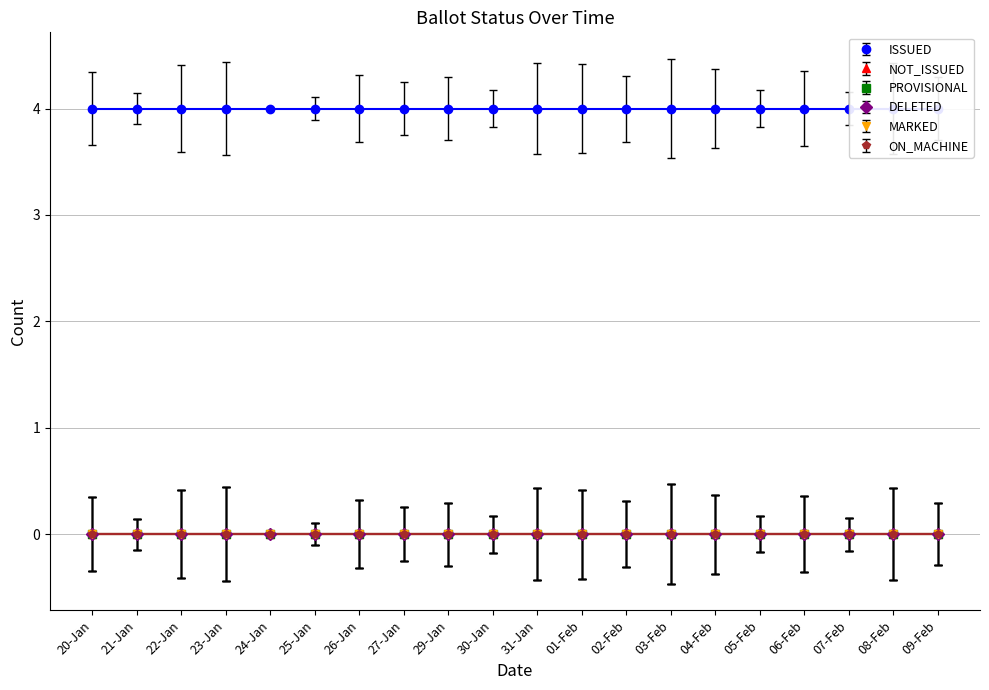

Reading left to right, transcribe all the data shown in this chart.

ISSUED: 20-Jan=4	21-Jan=4	22-Jan=4	23-Jan=4	24-Jan=4	25-Jan=4	26-Jan=4	27-Jan=4	29-Jan=4	30-Jan=4	31-Jan=4	01-Feb=4	02-Feb=4	03-Feb=4	04-Feb=4	05-Feb=4	06-Feb=4	07-Feb=4	08-Feb=4	09-Feb=4
NOT_ISSUED: 20-Jan=0	21-Jan=0	22-Jan=0	23-Jan=0	24-Jan=0	25-Jan=0	26-Jan=0	27-Jan=0	29-Jan=0	30-Jan=0	31-Jan=0	01-Feb=0	02-Feb=0	03-Feb=0	04-Feb=0	05-Feb=0	06-Feb=0	07-Feb=0	08-Feb=0	09-Feb=0
PROVISIONAL: 20-Jan=0	21-Jan=0	22-Jan=0	23-Jan=0	24-Jan=0	25-Jan=0	26-Jan=0	27-Jan=0	29-Jan=0	30-Jan=0	31-Jan=0	01-Feb=0	02-Feb=0	03-Feb=0	04-Feb=0	05-Feb=0	06-Feb=0	07-Feb=0	08-Feb=0	09-Feb=0
DELETED: 20-Jan=0	21-Jan=0	22-Jan=0	23-Jan=0	24-Jan=0	25-Jan=0	26-Jan=0	27-Jan=0	29-Jan=0	30-Jan=0	31-Jan=0	01-Feb=0	02-Feb=0	03-Feb=0	04-Feb=0	05-Feb=0	06-Feb=0	07-Feb=0	08-Feb=0	09-Feb=0
MARKED: 20-Jan=0	21-Jan=0	22-Jan=0	23-Jan=0	24-Jan=0	25-Jan=0	26-Jan=0	27-Jan=0	29-Jan=0	30-Jan=0	31-Jan=0	01-Feb=0	02-Feb=0	03-Feb=0	04-Feb=0	05-Feb=0	06-Feb=0	07-Feb=0	08-Feb=0	09-Feb=0
ON_MACHINE: 20-Jan=0	21-Jan=0	22-Jan=0	23-Jan=0	24-Jan=0	25-Jan=0	26-Jan=0	27-Jan=0	29-Jan=0	30-Jan=0	31-Jan=0	01-Feb=0	02-Feb=0	03-Feb=0	04-Feb=0	05-Feb=0	06-Feb=0	07-Feb=0	08-Feb=0	09-Feb=0